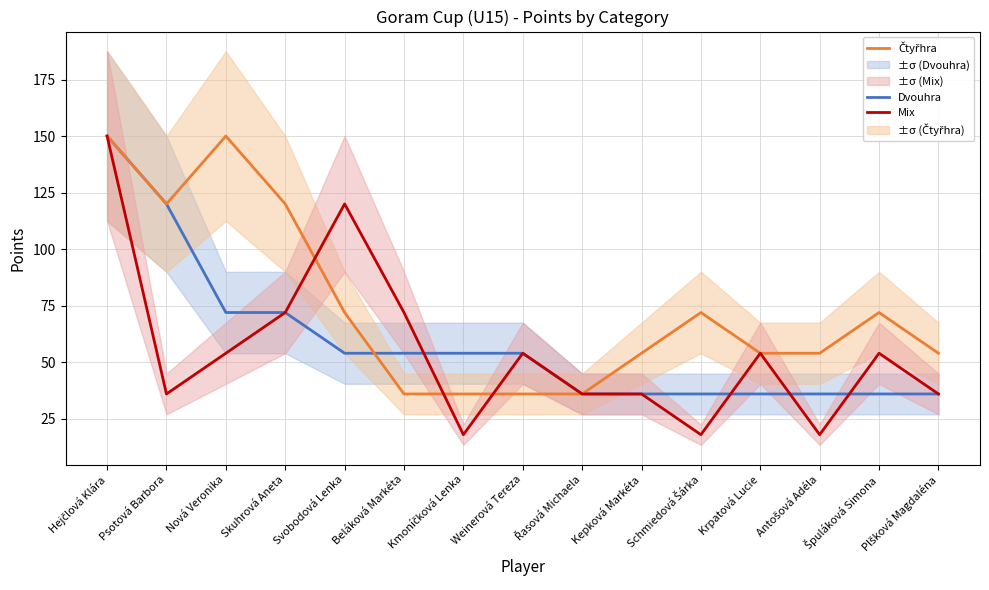

What is the difference between the maximum and minimum values in the Dvouhra series?

114